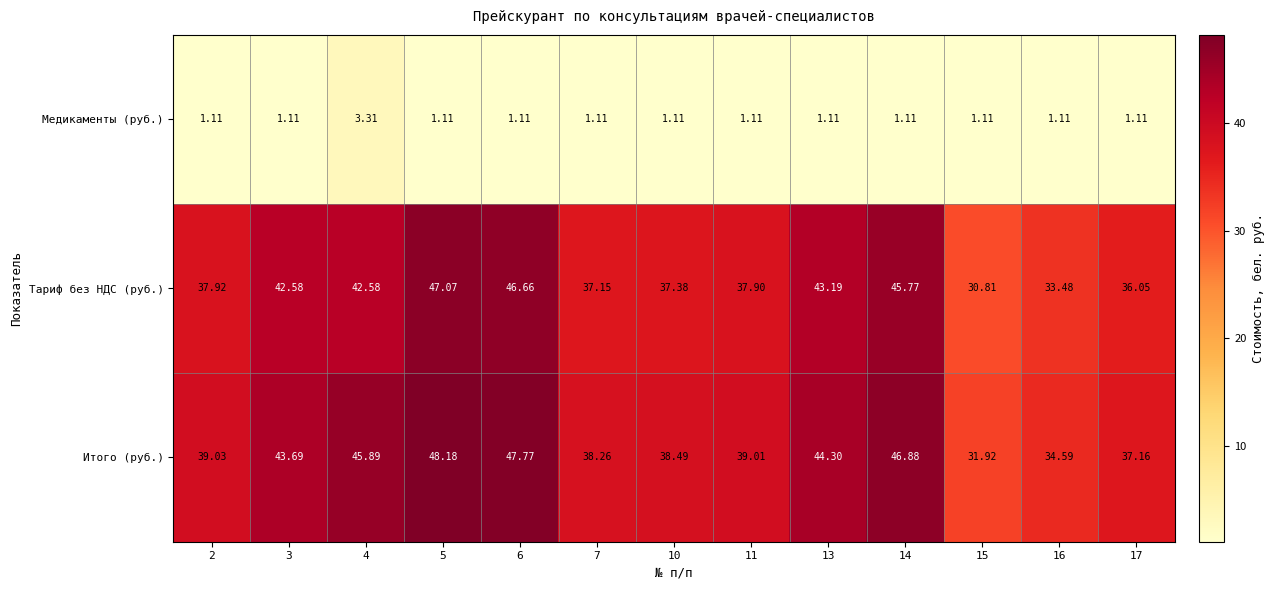

Which series has the largest total across all categories?

Итого (руб.)